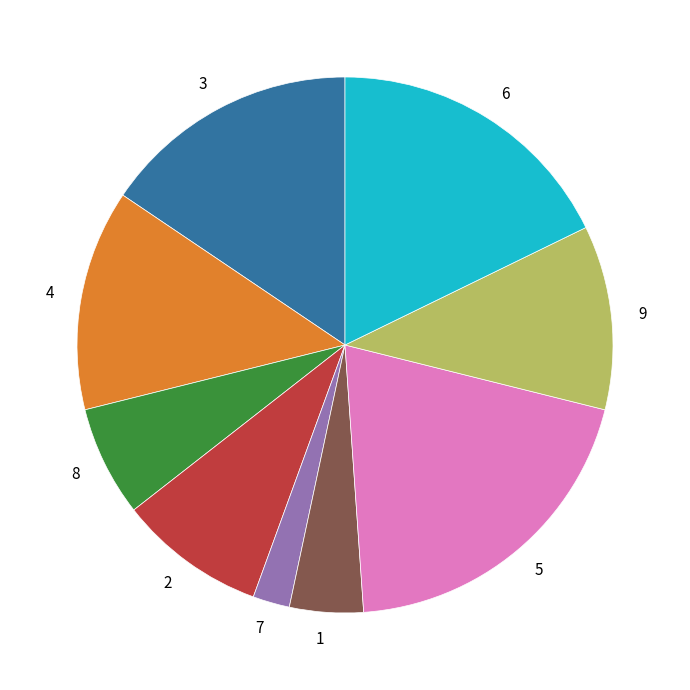

How many slices are in this pie chart?

9